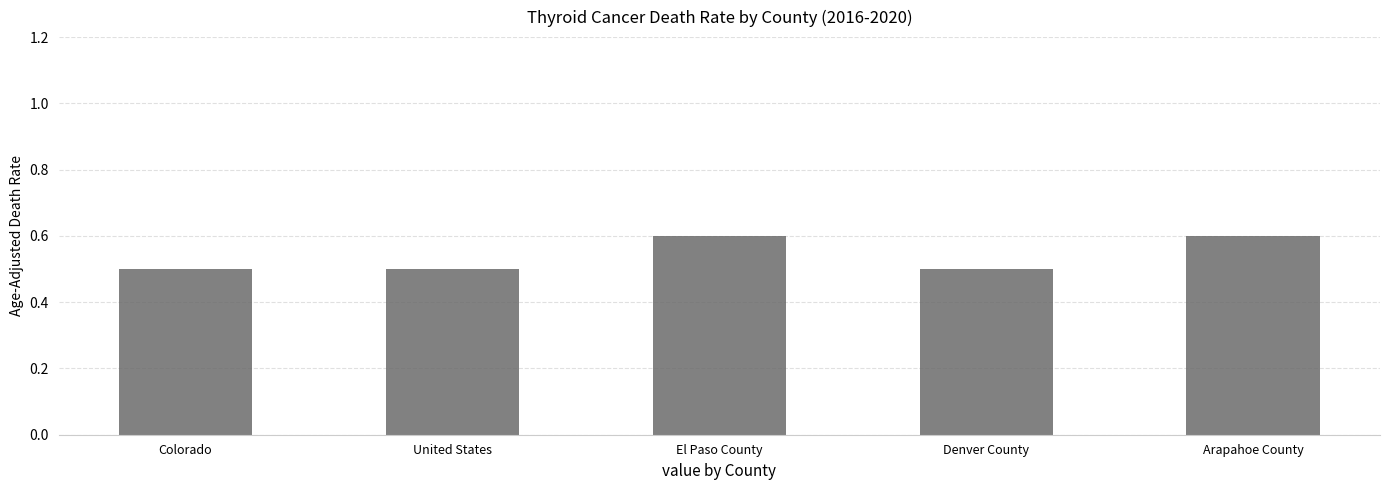

Reading left to right, transcribe all the data shown in this chart.

0.5	0.5	0.6	0.5	0.6